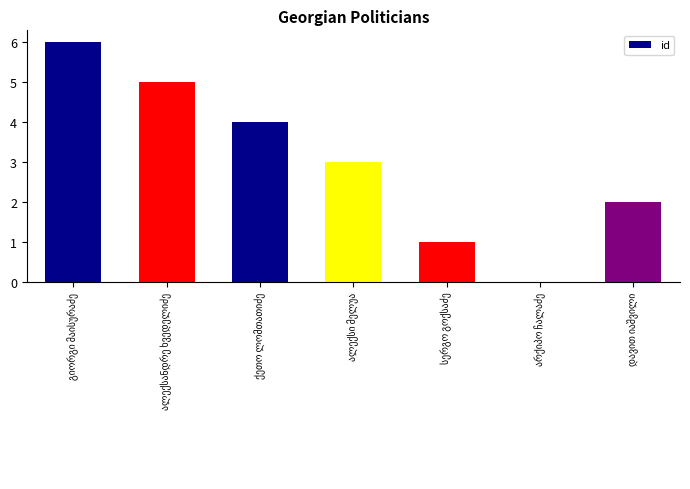

What is the sum of all values?

21